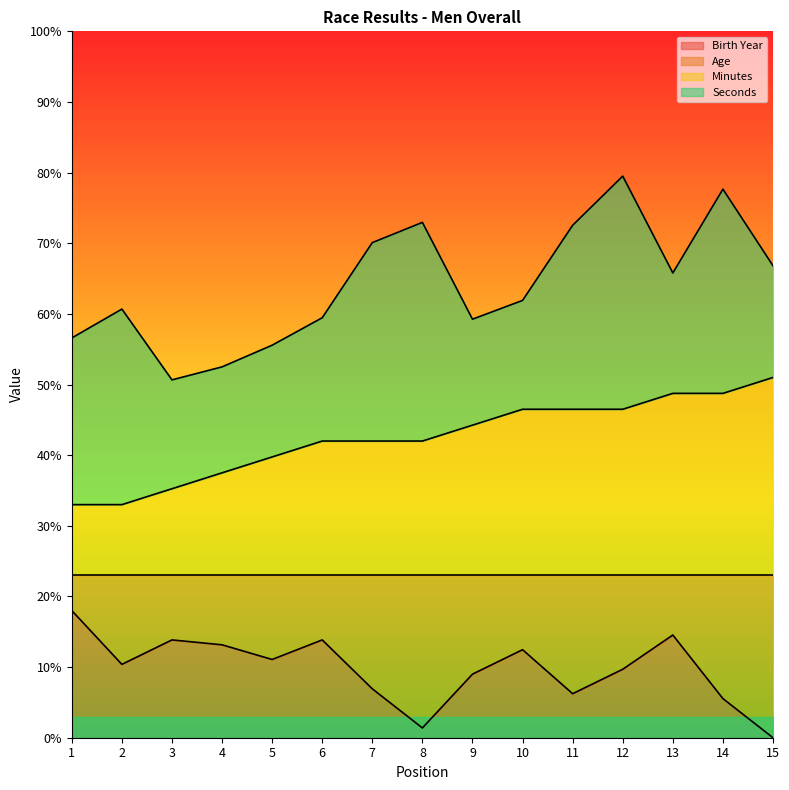

What is the difference between the maximum and minimum values in the Birth Year series?

18.0